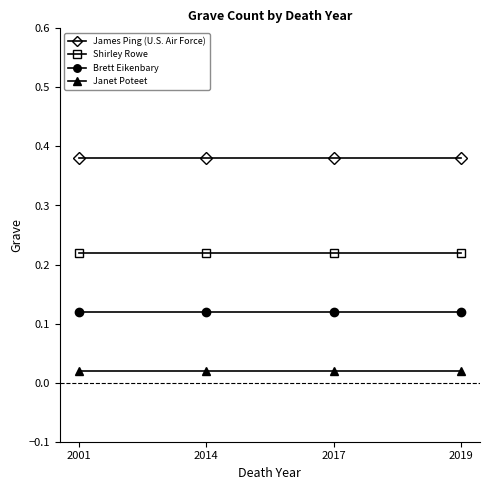

At how many categories does at least one series exceed 0?

4